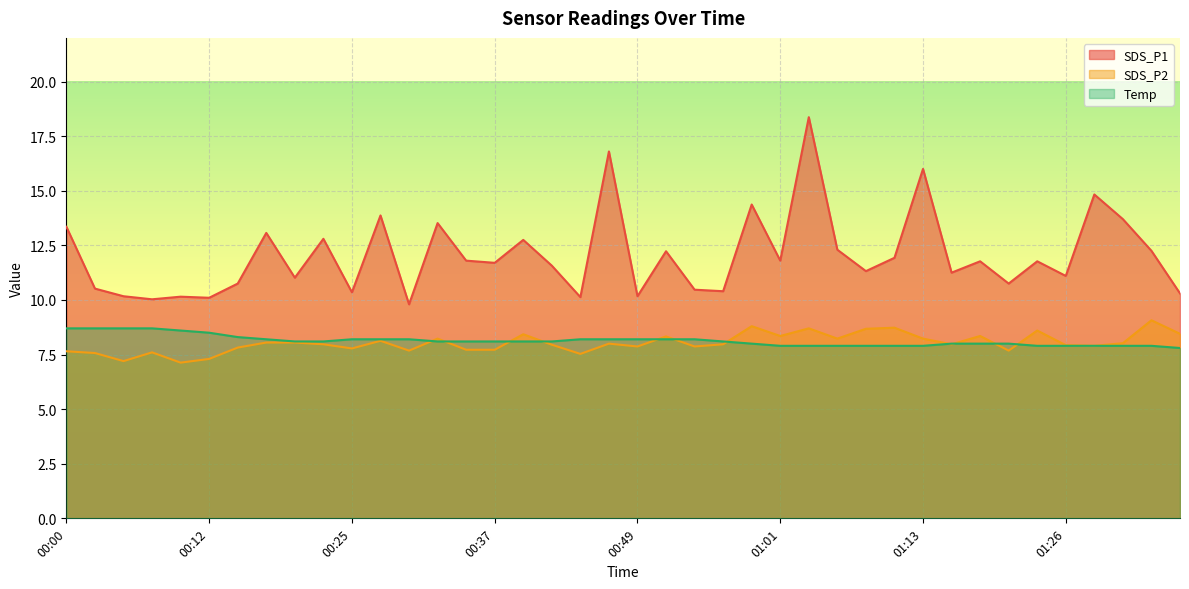

What is the difference between the maximum and second lowest values in the Temp series?

0.8